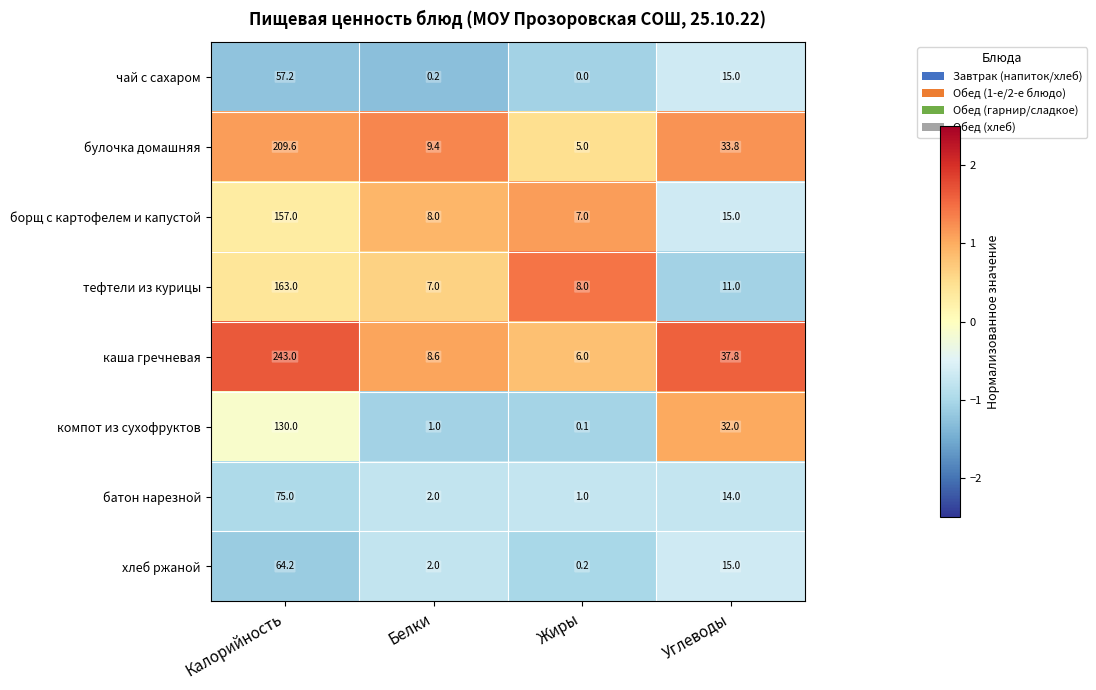

What is the sum of all борщ с картофелем и капустой values?

187.0